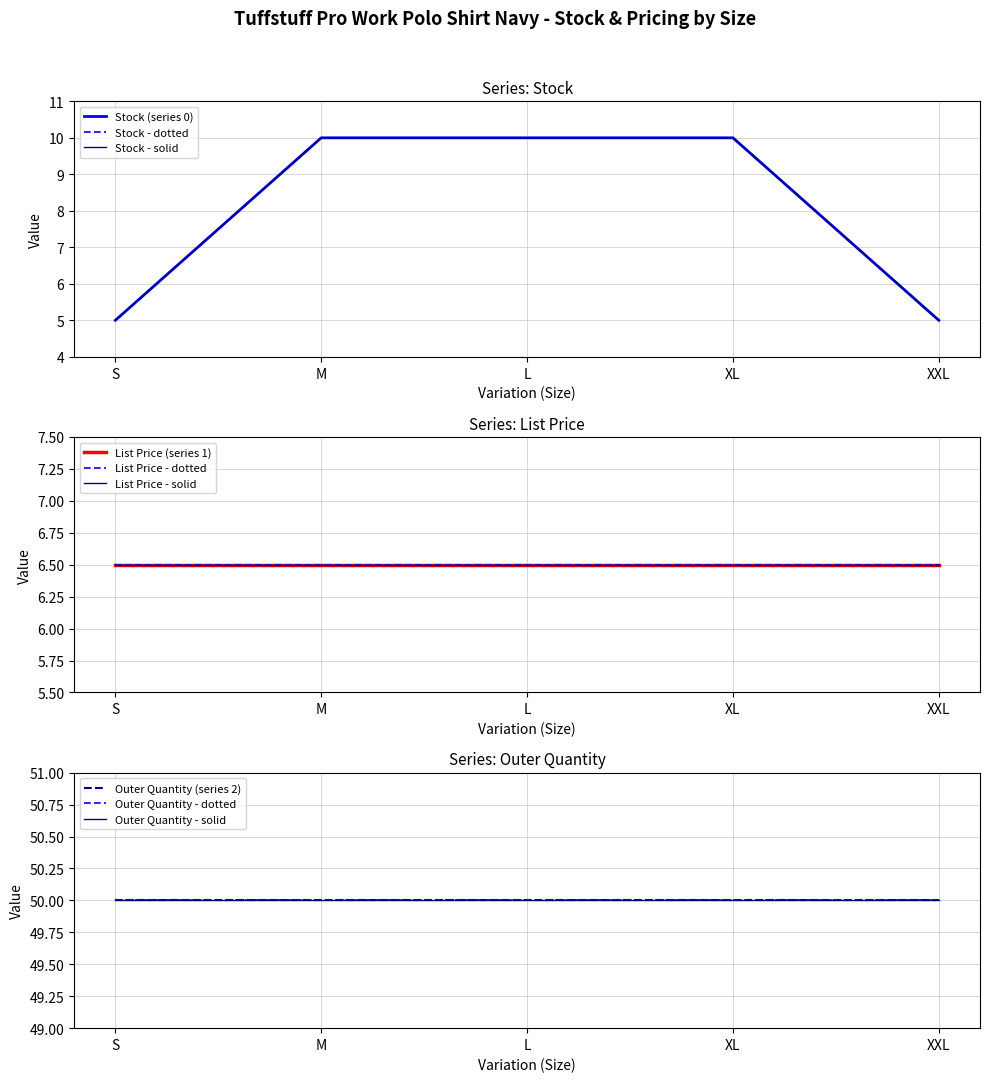

True or false: List Price and Outer Quantity intersect in this chart.

False